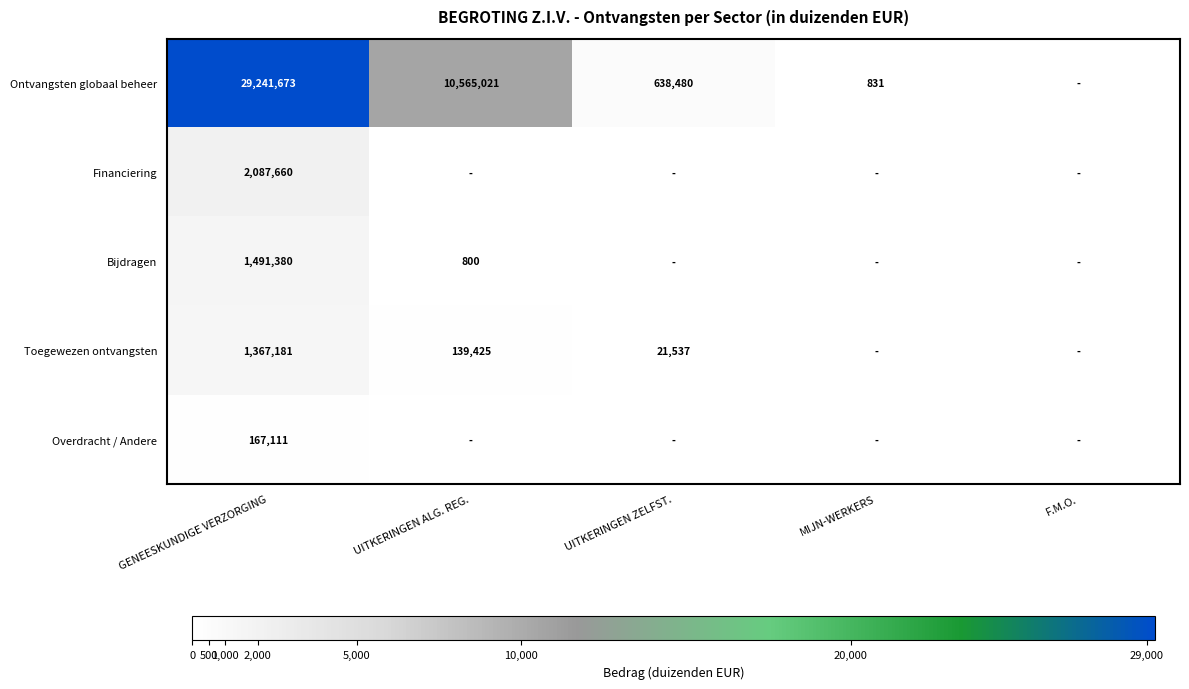

True or false: Ontvangsten globaal beheer has a value of 10565021 at UITKERINGEN ALG. REG..

True